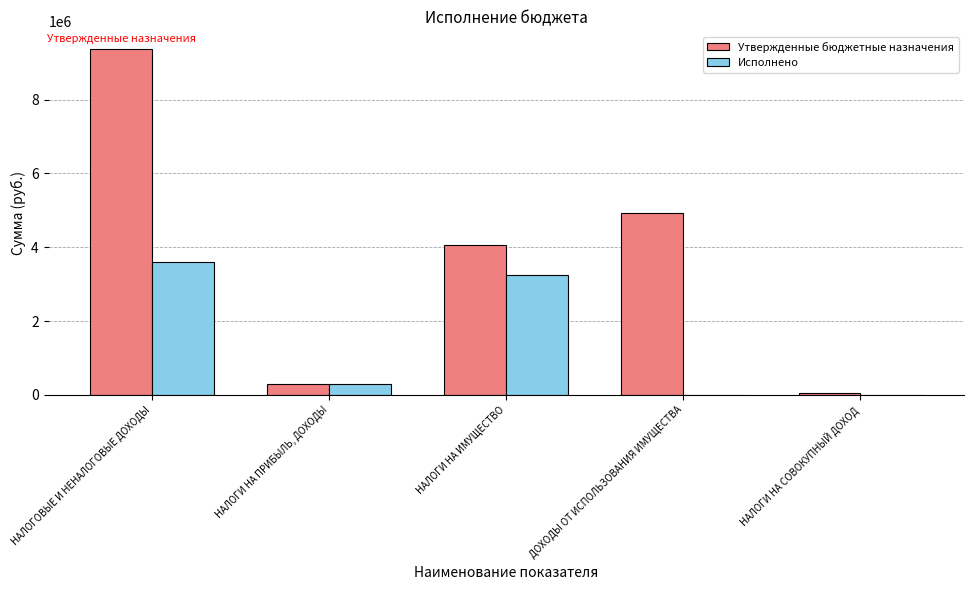

Which series changed the most between НАЛОГИ НА ИМУЩЕСТВО and НАЛОГИ НА СОВОКУПНЫЙ ДОХОД?

Утвержденные бюджетные назначения